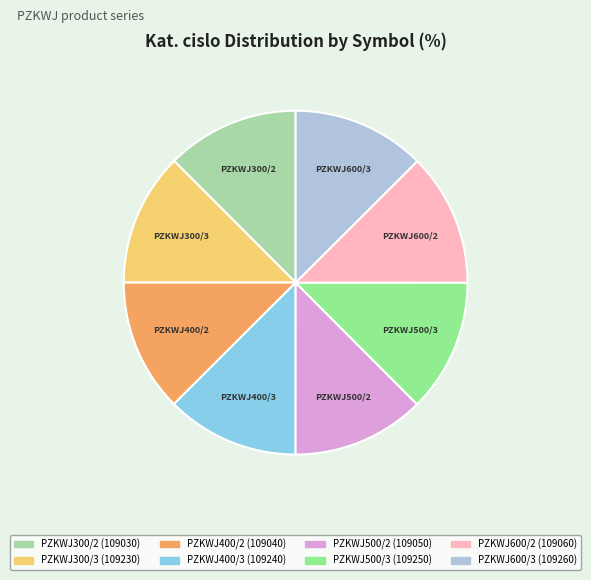

Approximately how many times larger is the value at PZKWJ600/3 compared to PZKWJ400/3?

1.0